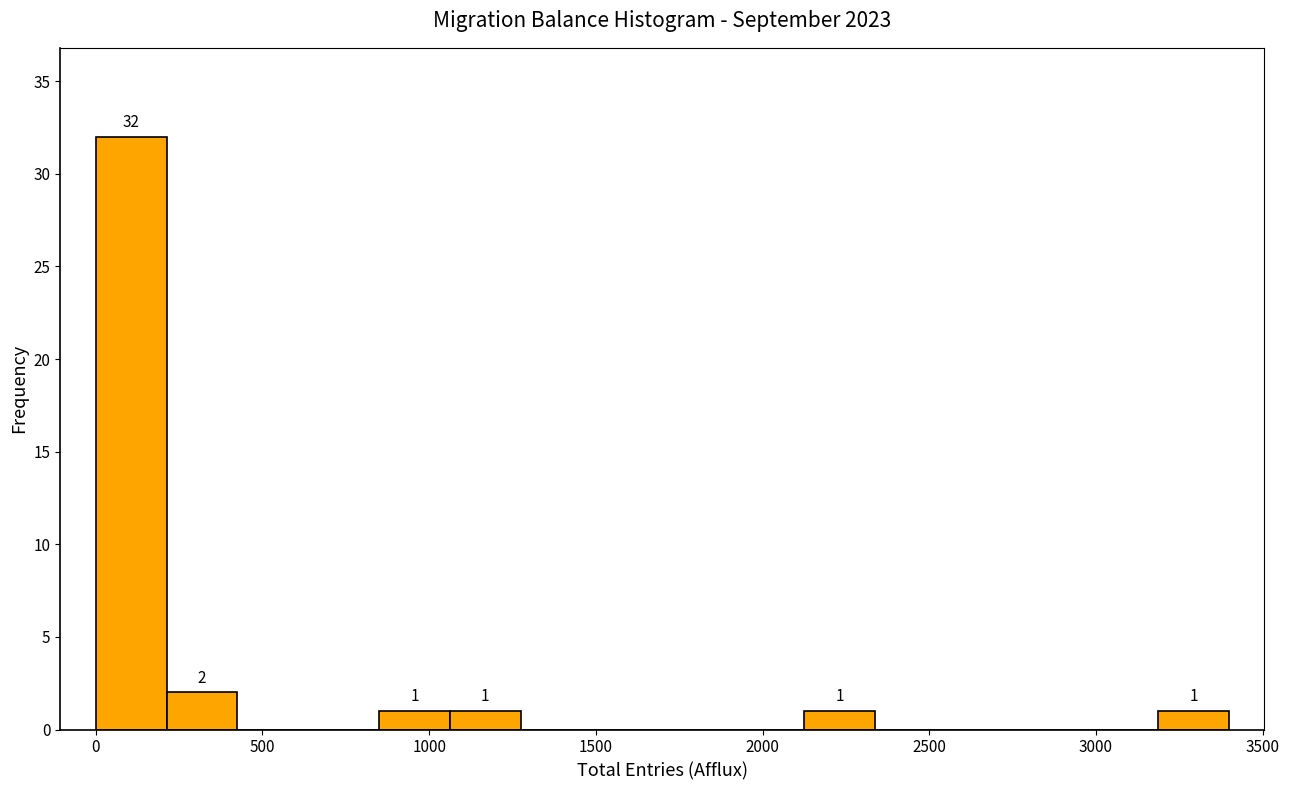

Over which range of the x-axis is the bar tallest?

0 to 200